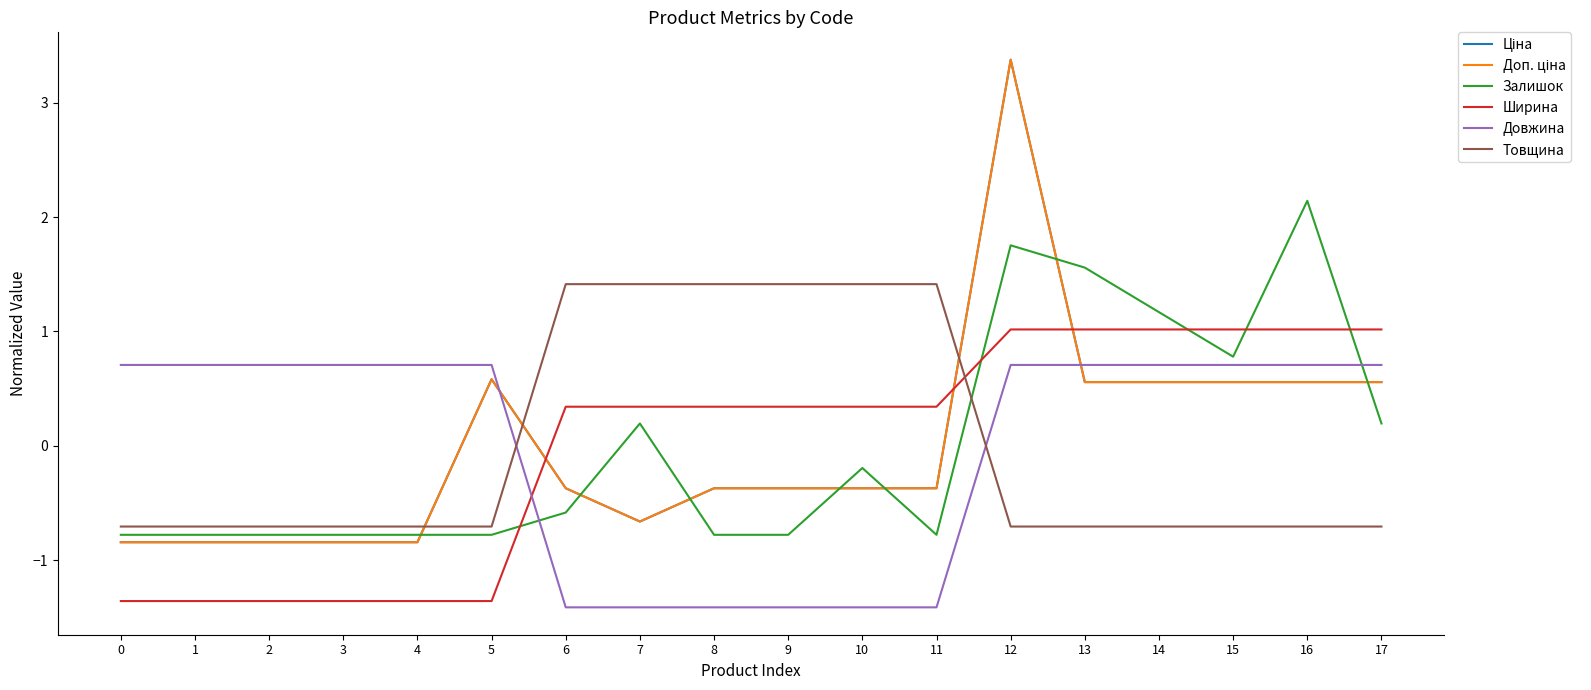

Does the chart display data point markers on the line(s)?

No